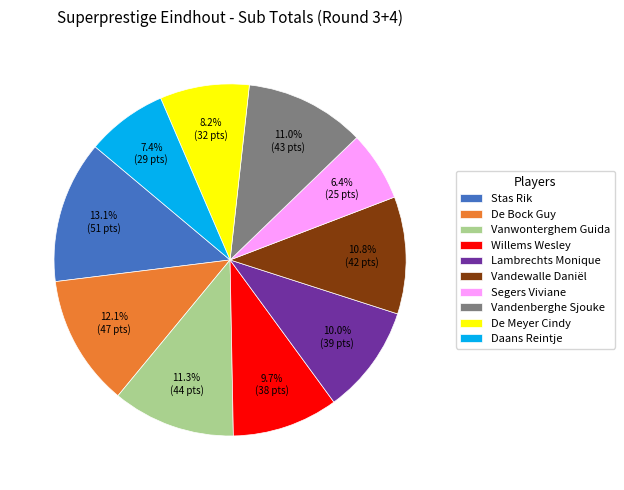

How many segments does this pie chart have?

10